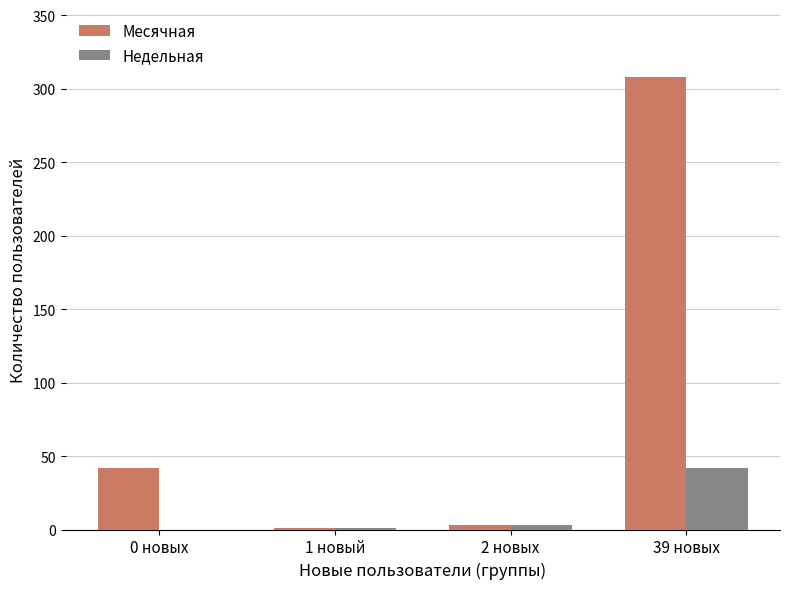

At which label is Месячная closest to 154?

0 новых